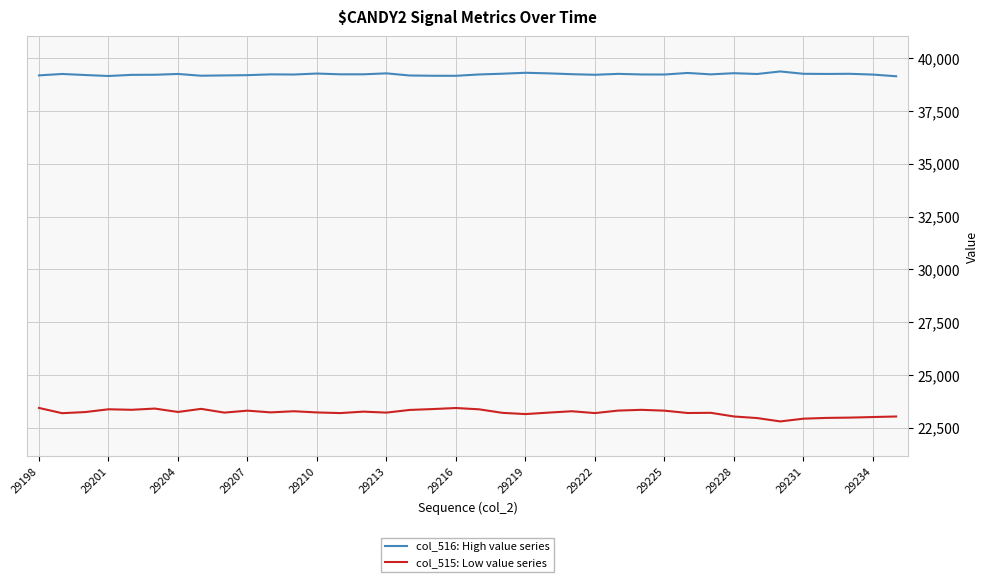

What is the highest value of the col_515: Low value series series?

23441